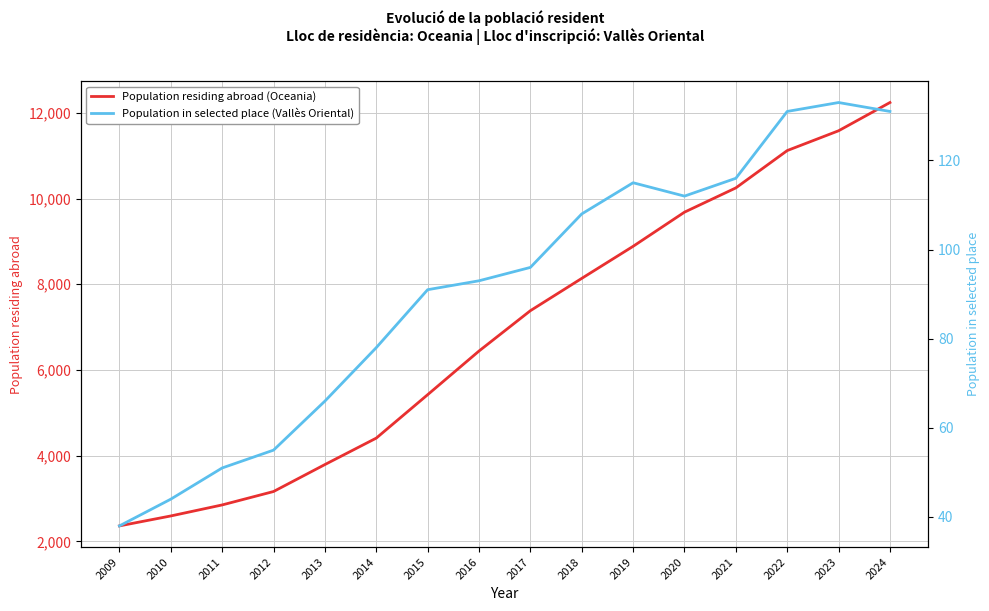

Reading right to left, what are all the values shown in this chart?

Population residing abroad (Oceania): 2024=12240	2023=11581	2022=11119	2021=10248	2020=9682	2019=8885	2018=8137	2017=7383	2016=6442	2015=5423	2014=4410	2013=3793	2012=3164	2011=2851	2010=2594	2009=2362
Population in selected place (Vallès Oriental): 2024=131	2023=133	2022=131	2021=116	2020=112	2019=115	2018=108	2017=96	2016=93	2015=91	2014=78	2013=66	2012=55	2011=51	2010=44	2009=38